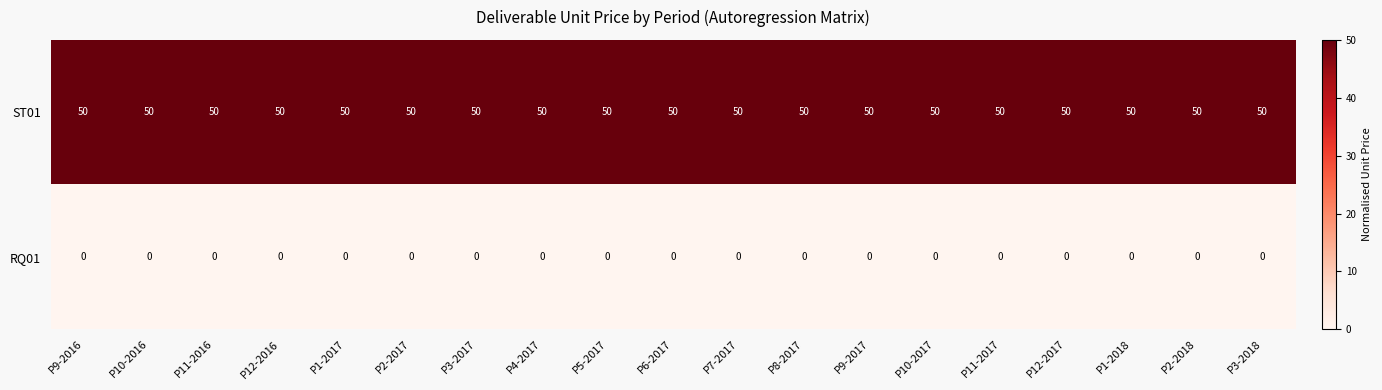

The RQ01 series shows 0 at P1-2018. True or false?

True